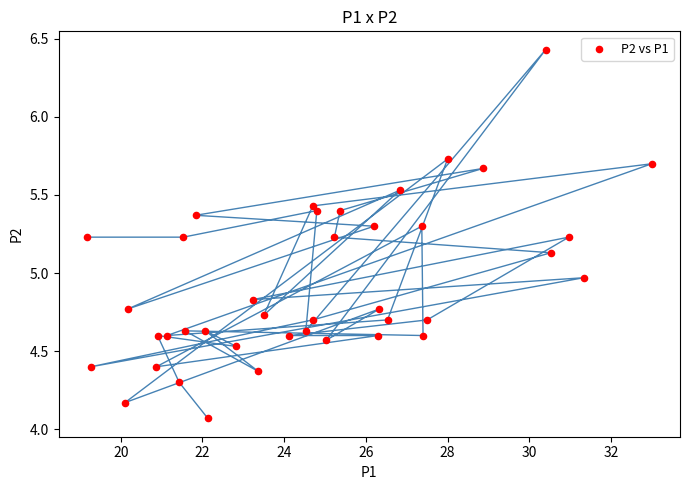

What is the range of X values (max minus min)?

13.8